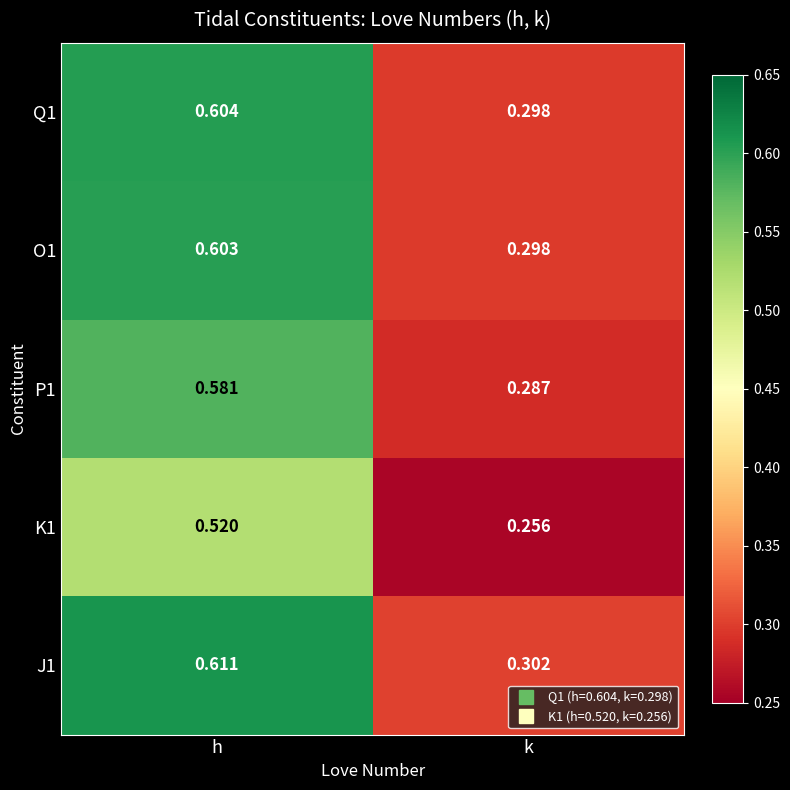

List the labels in order of O1 value, smallest first.

k, h